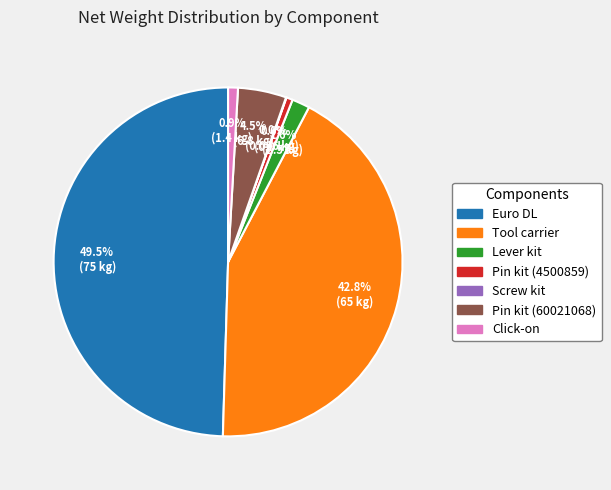

Which slice is the largest?

Euro DL